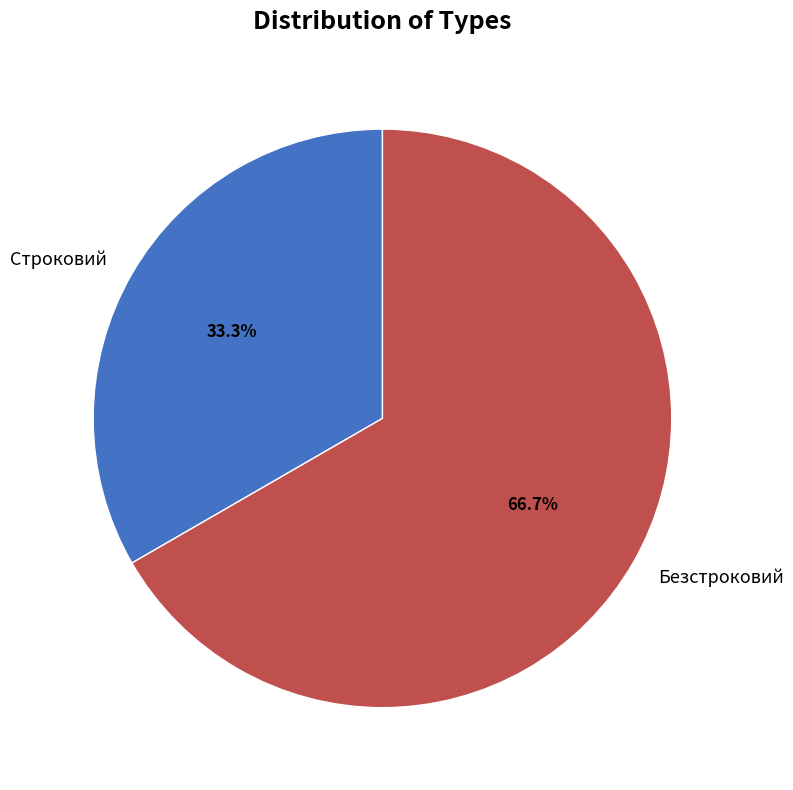

The Безстроковий slice represents 67% of the pie. True or false?

True